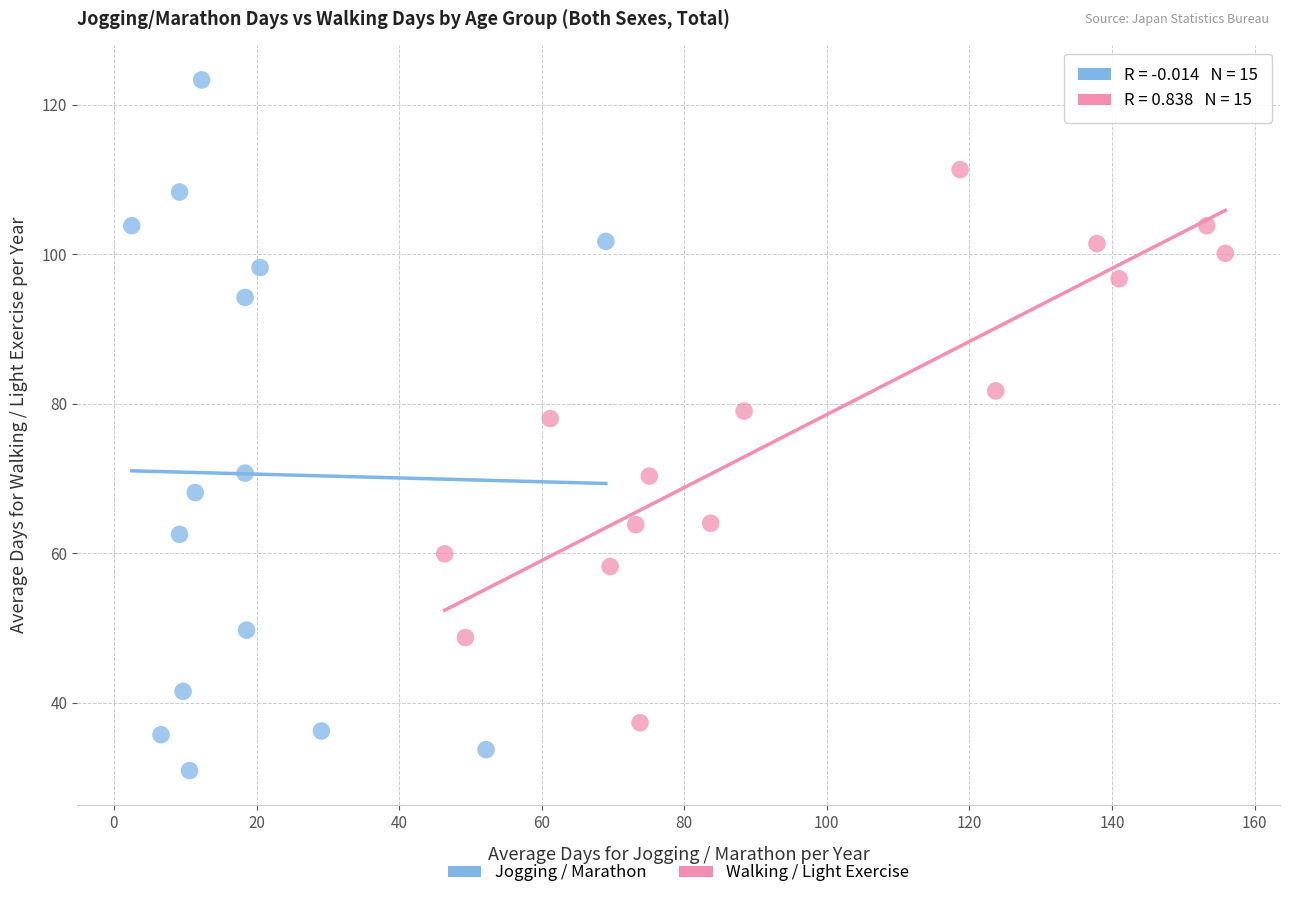

Which series has the largest Y range (max minus min)?

Jogging / Marathon